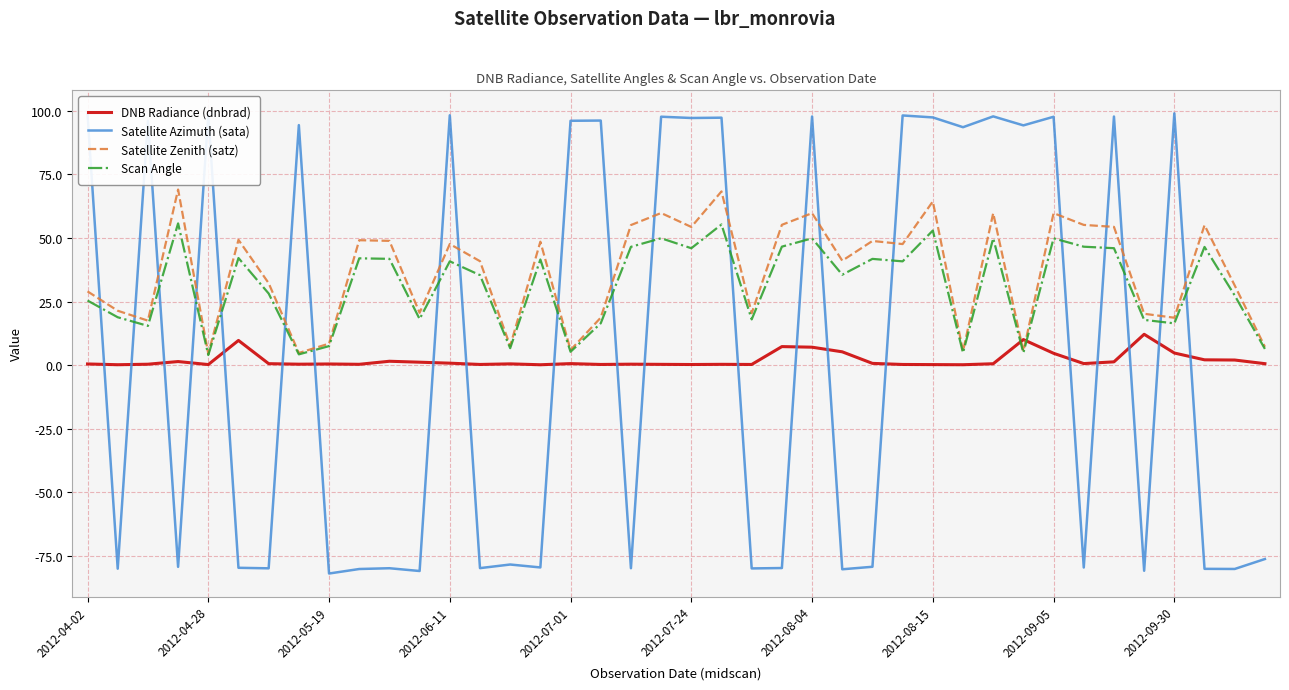

What is the maximum value shown in the chart?

99.0